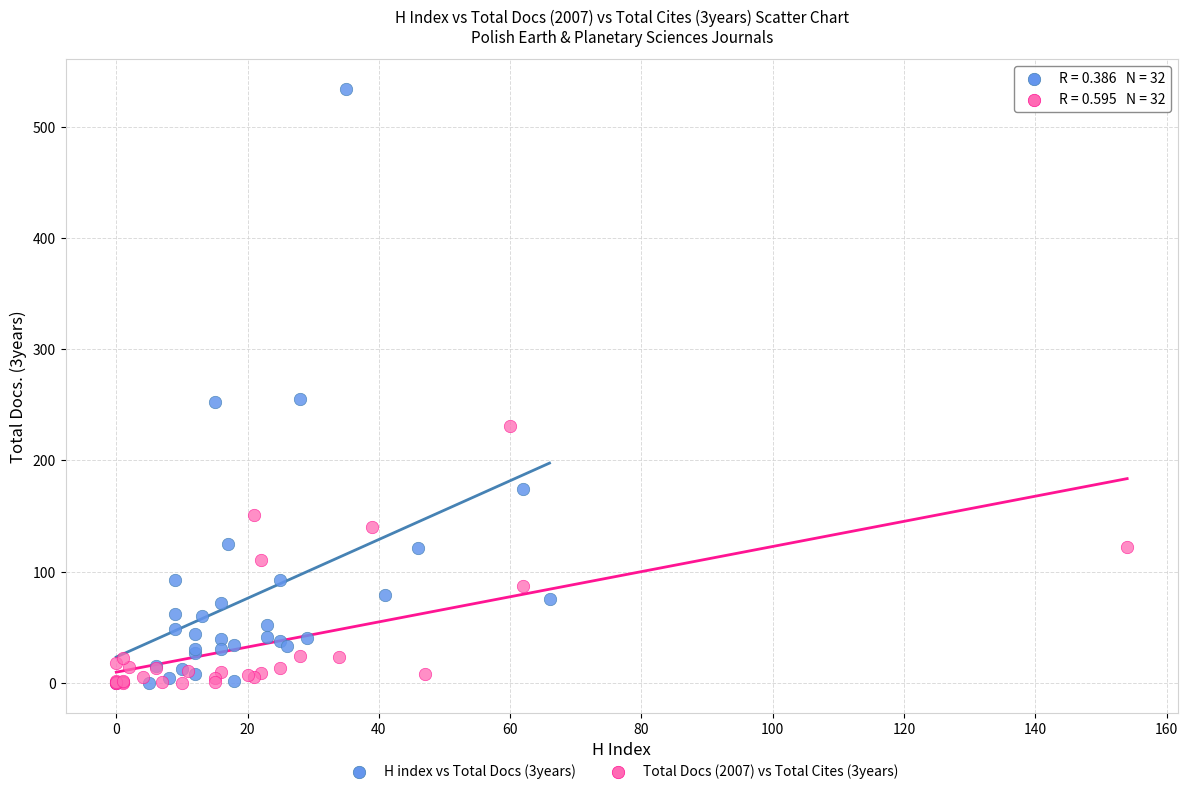

Which series reaches the maximum Y coordinate?

H index vs Total Docs (3years)